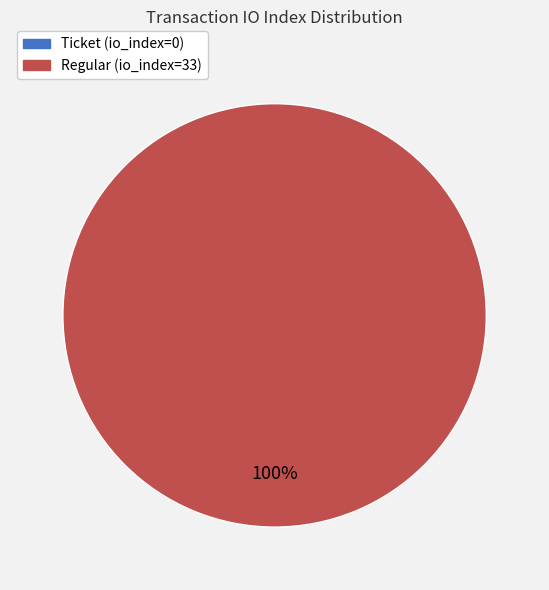

Combined, what portion of the pie is Ticket (io_index=0) and Regular (io_index=33)?

100.0%